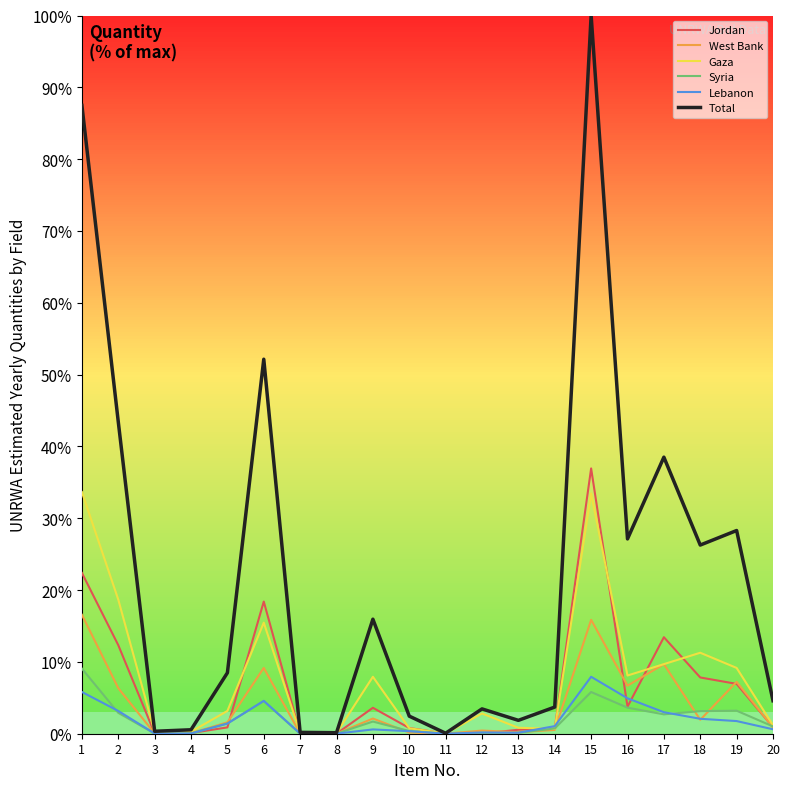

Is the value of Lebanon at 14 greater than the value of Syria at 19?

No